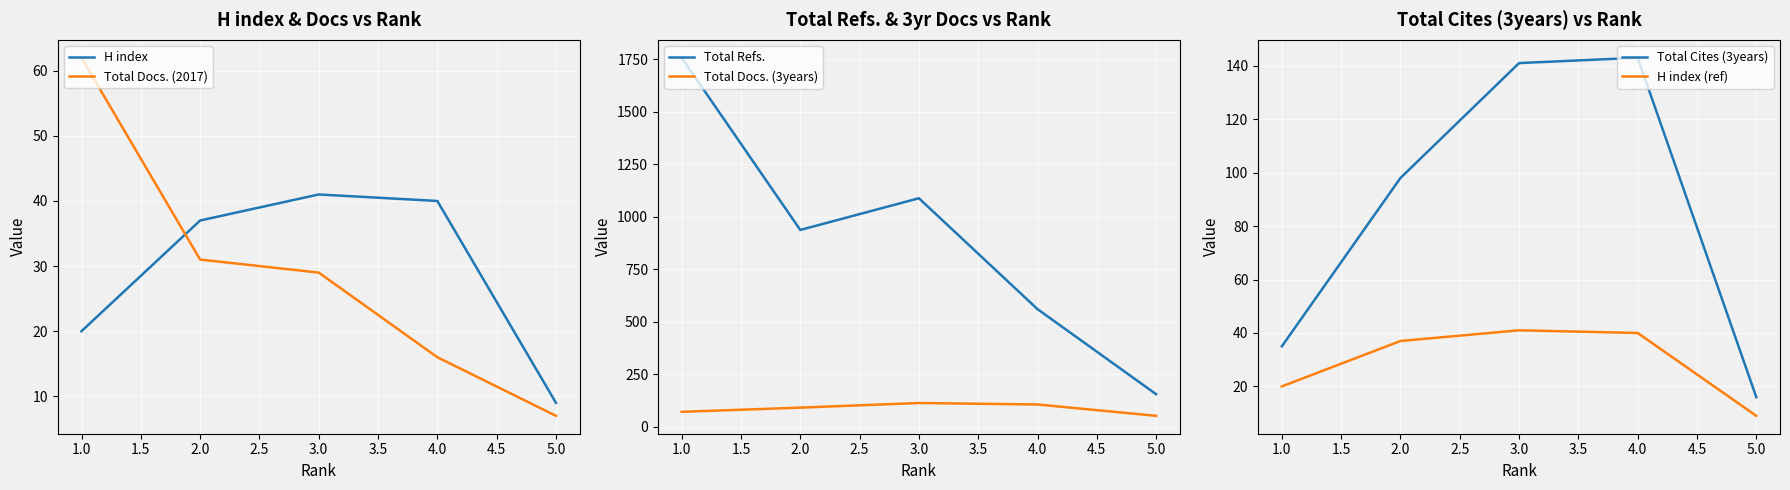

The H index series shows 40 at 4.0. True or false?

True